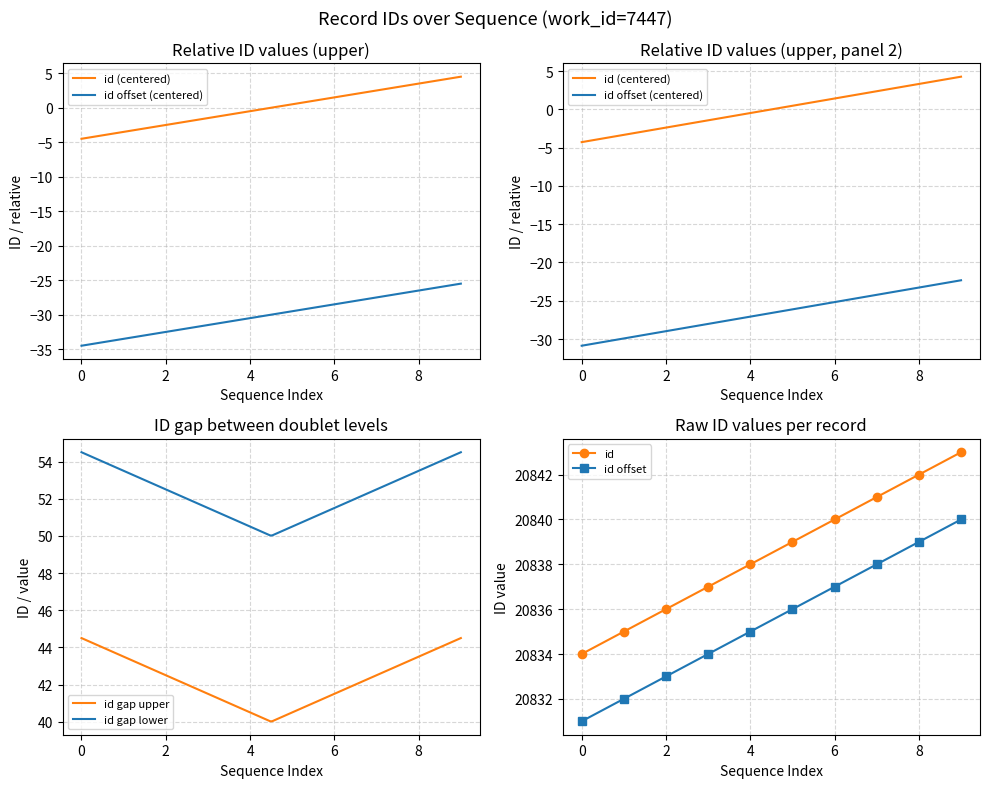

What is the value of the 8th point from the left?

20841